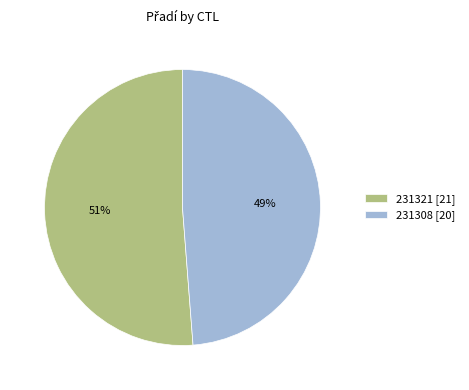

Between 231321 [21] and 231308 [20], which is larger?

231321 [21]